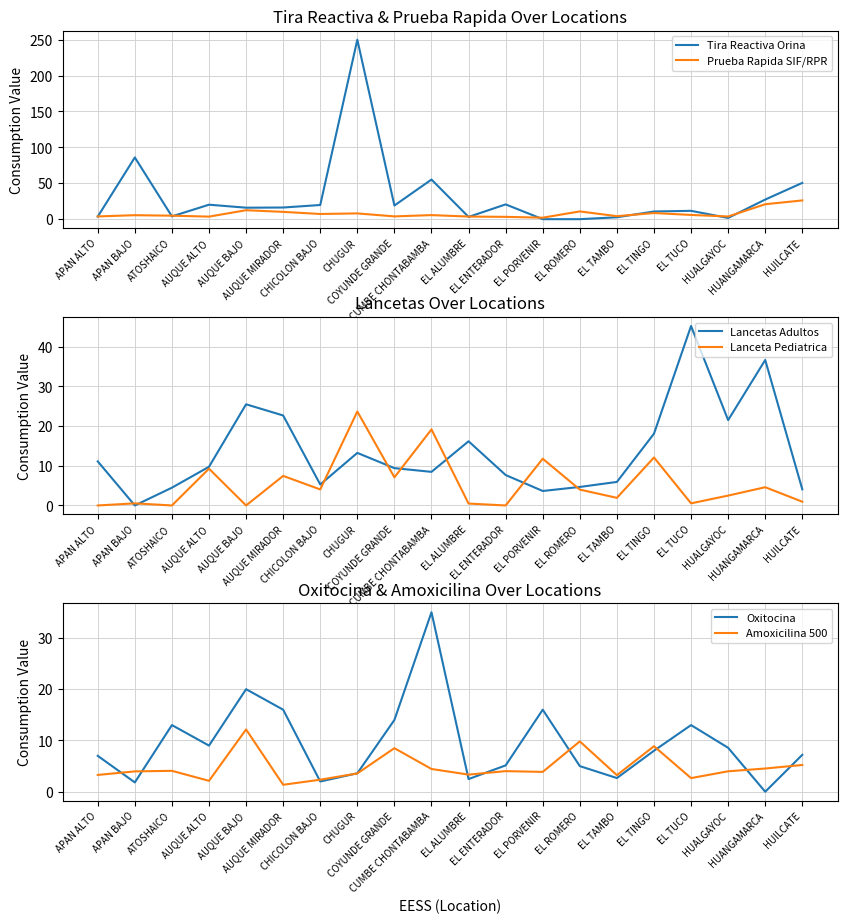

Which has a higher value, AUQUE ALTO or HUALGAYOC?

AUQUE ALTO